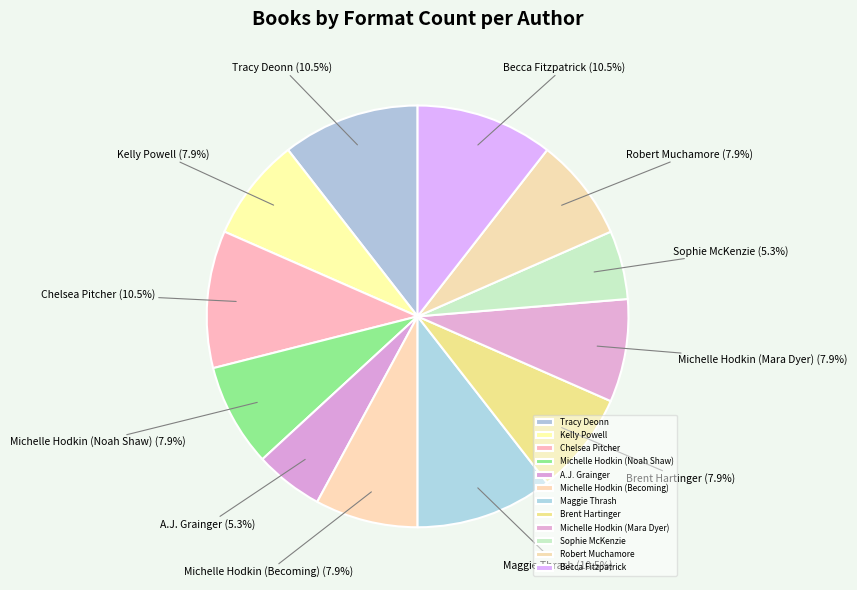

To the nearest percent, what is the average slice percentage?

8%